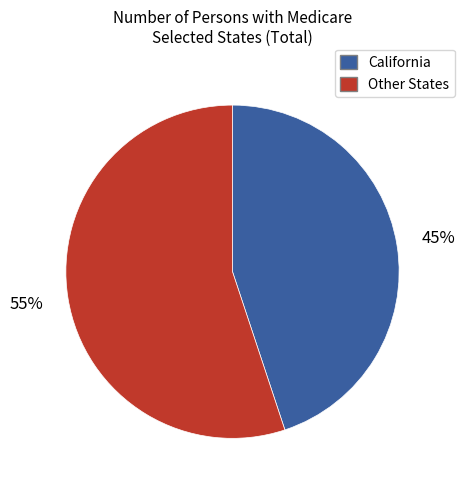

Combined, do Other States and California account for over 50%?

Yes